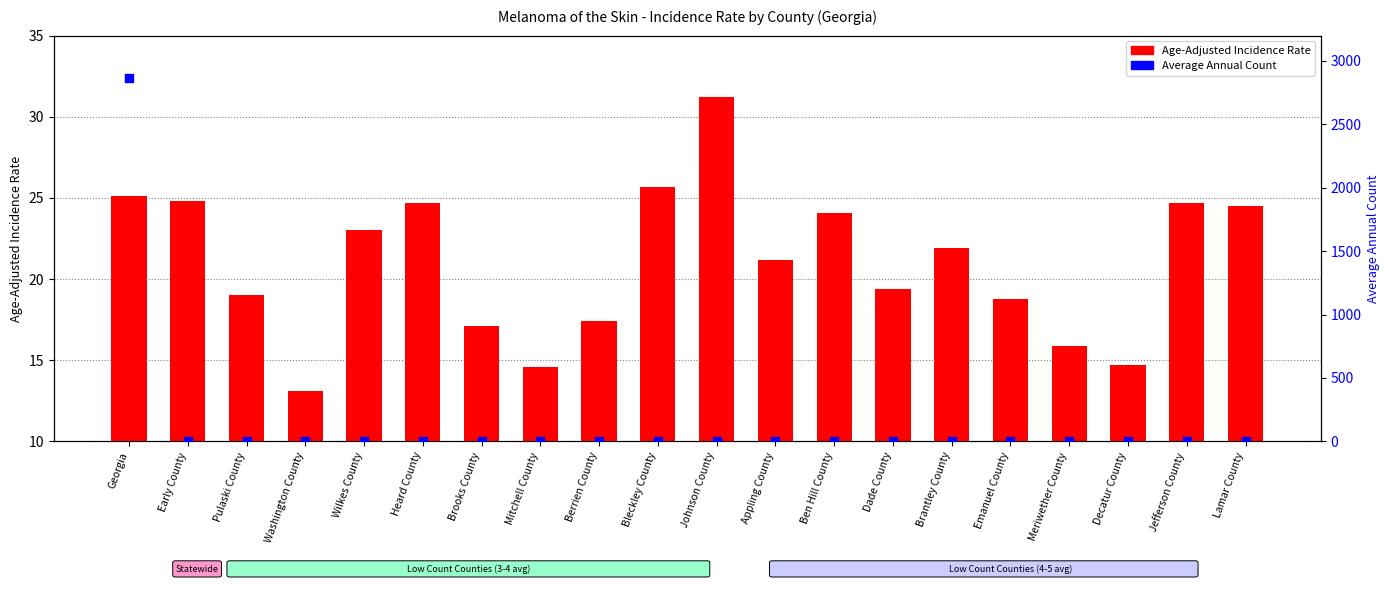

What are all the series names shown in the legend?

Age-Adjusted Incidence Rate, Average Annual Count